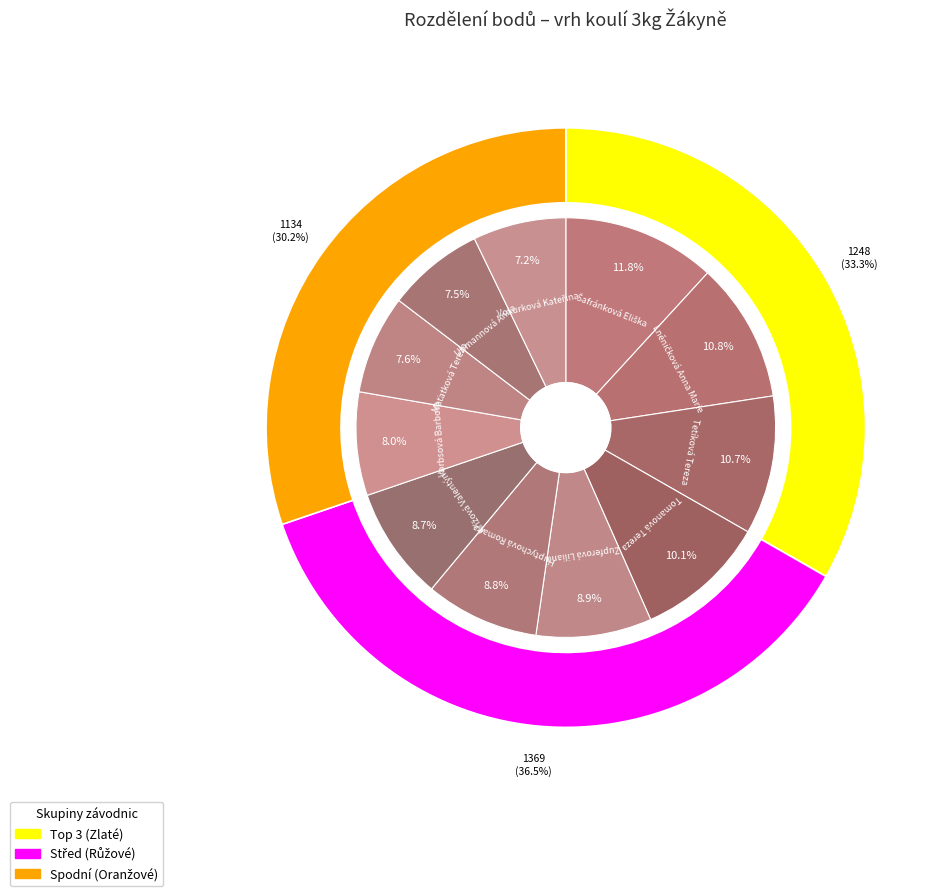

Which category has the biggest portion of the pie?

Šafránková Eliška